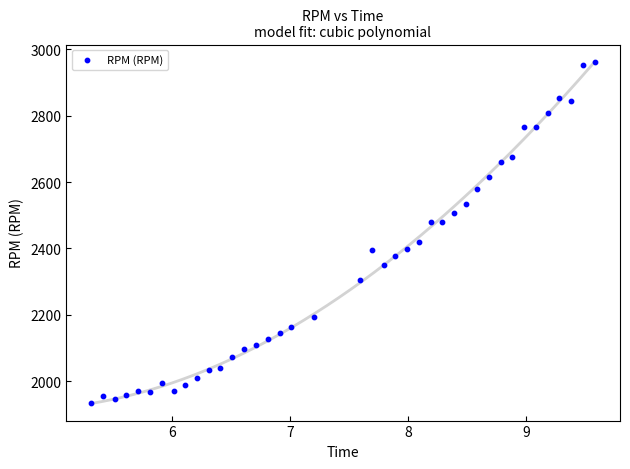

What is the range of Y values (max minus min)?

1024